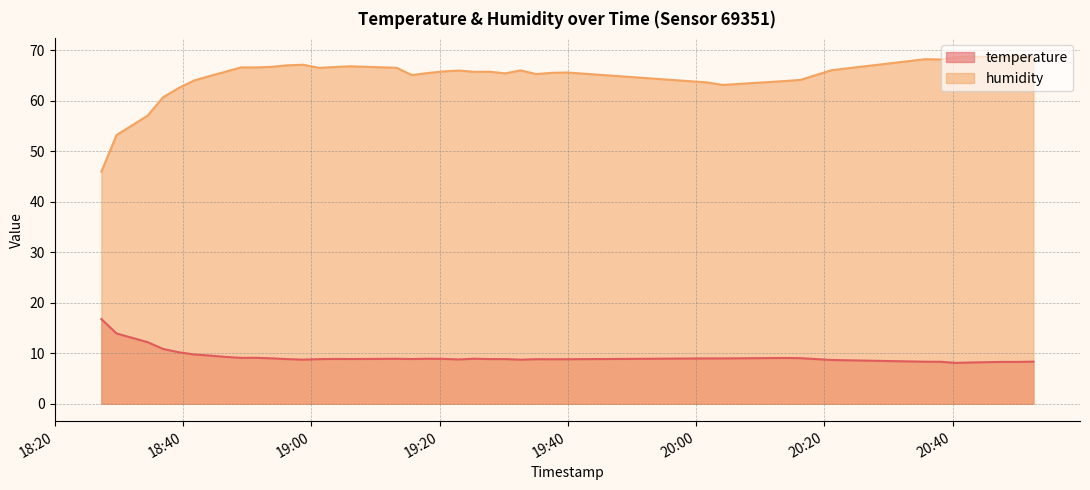

What is the maximum value shown in the chart?

68.9